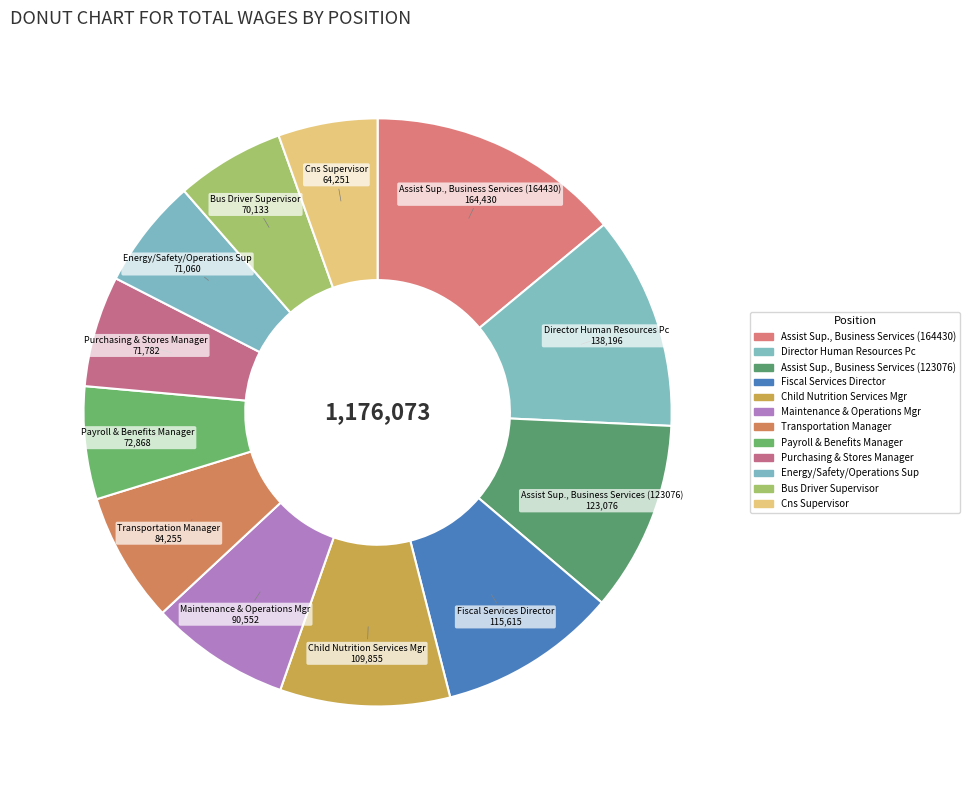

Is the sum of Assist Sup., Business Services (164430) and Bus Driver Supervisor greater than half?

No